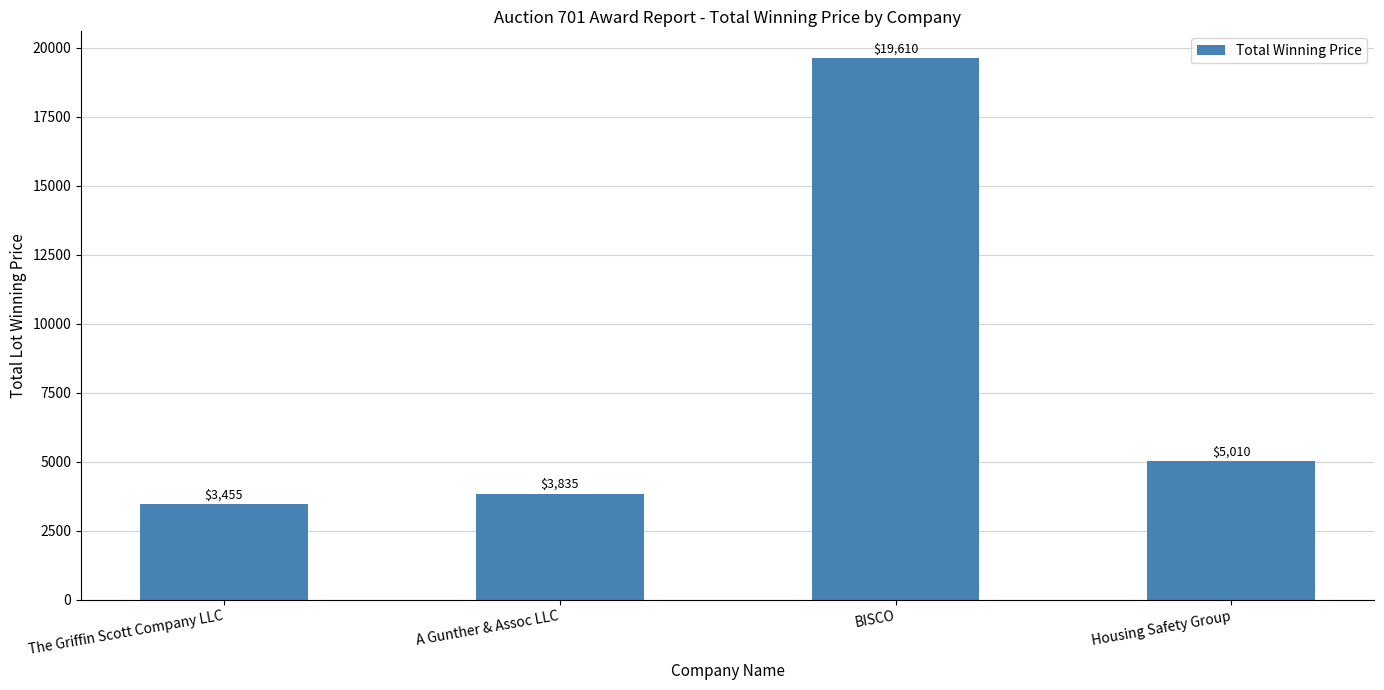

Does the chart contain any negative values?

No